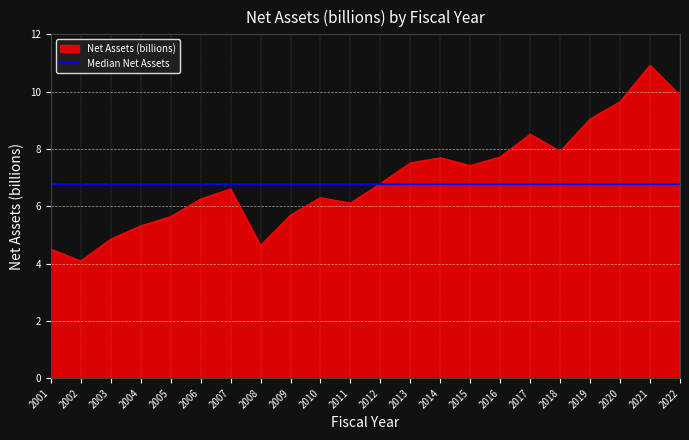

What is the sum of all values?

152.9